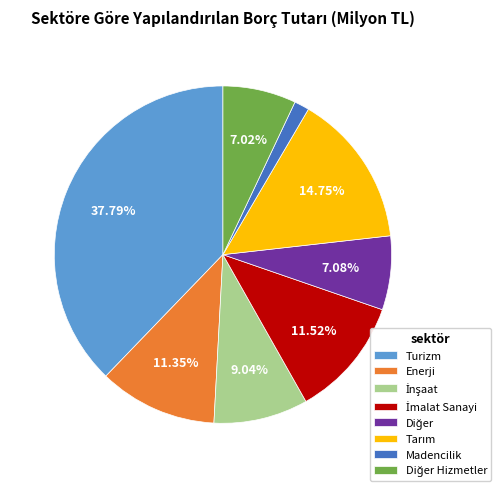

Which slice is the largest?

Turizm